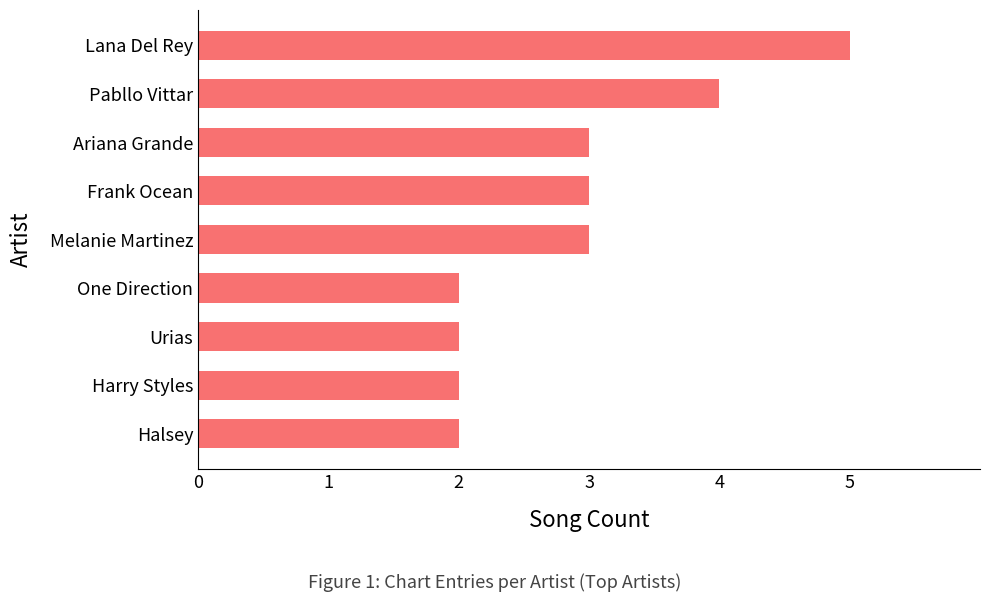

Approximately how many times larger is the value at Ariana Grande compared to Halsey?

1.5